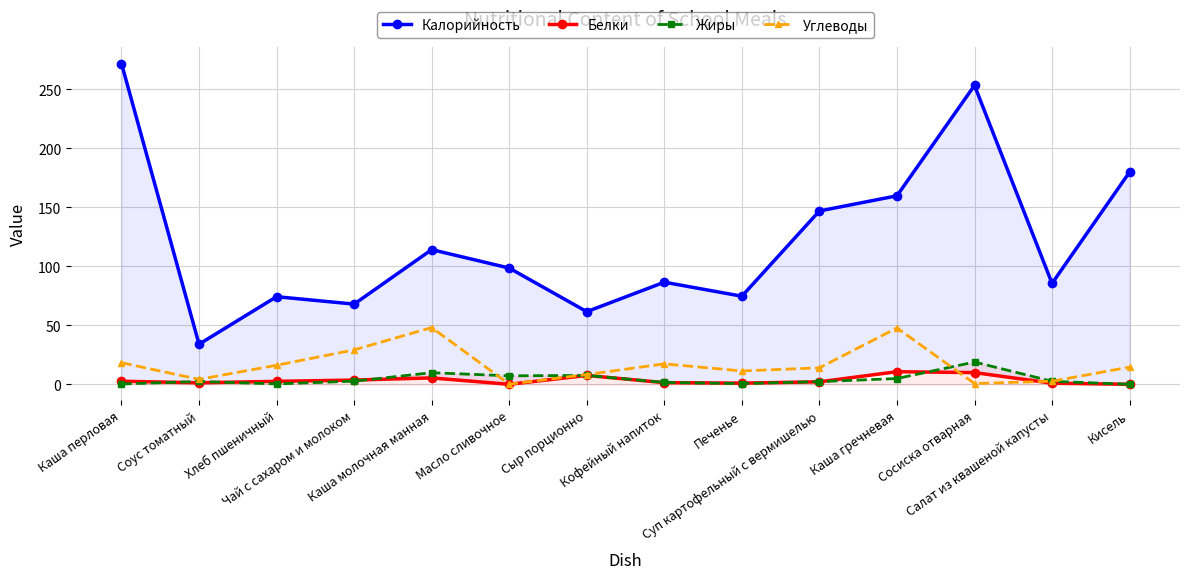

Rank the series at Кисель from lowest to highest value.

Белки, Жиры, Углеводы, Калорийность